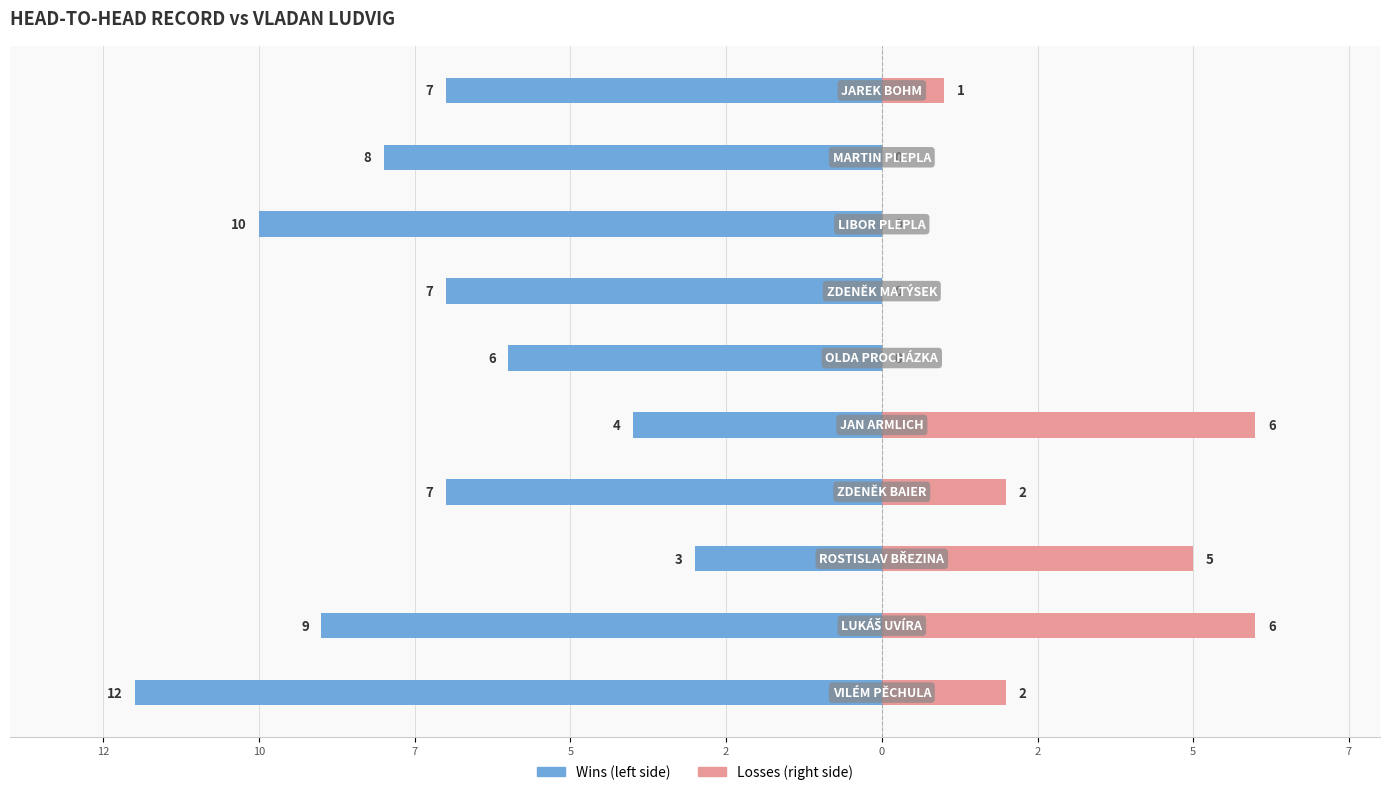

At how many categories does at least one series exceed -5?

10